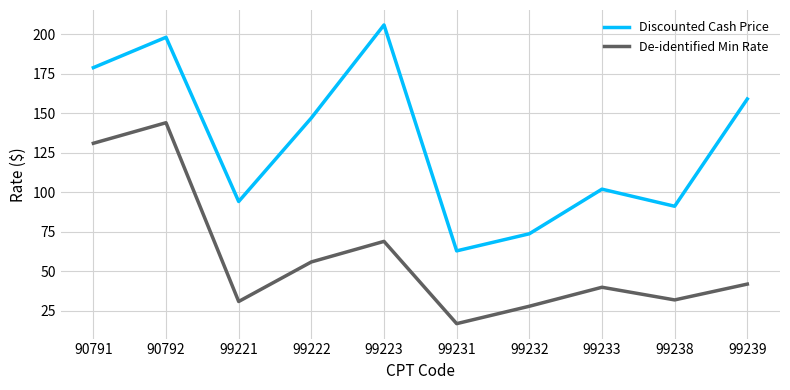

How many interior local valleys does the De-identified Min Rate series have?

3